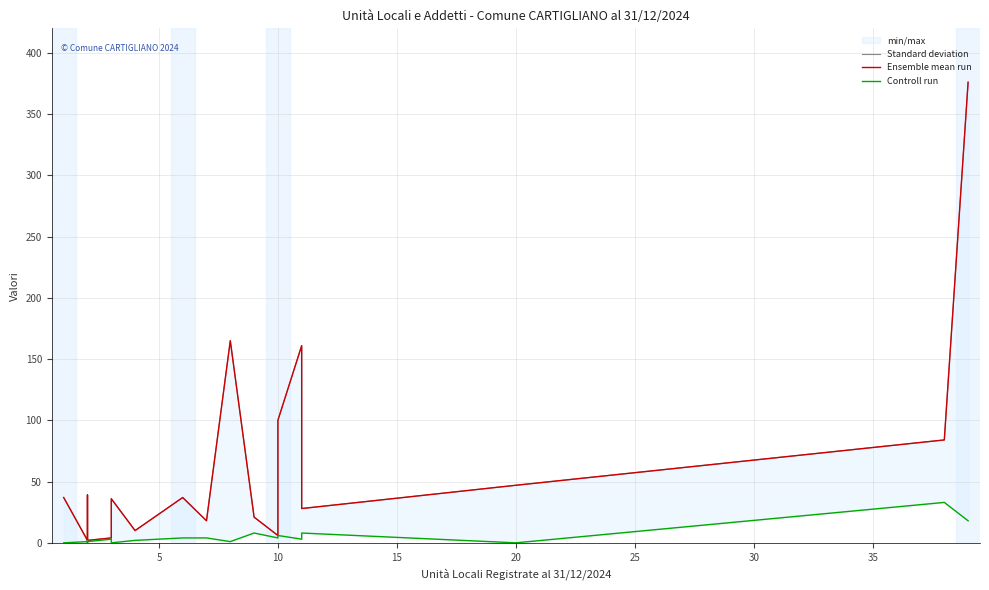

How many interior local peaks does the Controll run series have?

6